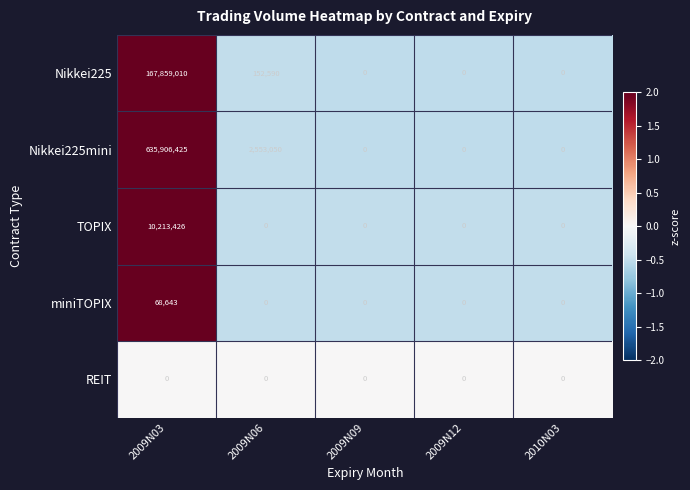

What is the smallest value displayed?

0